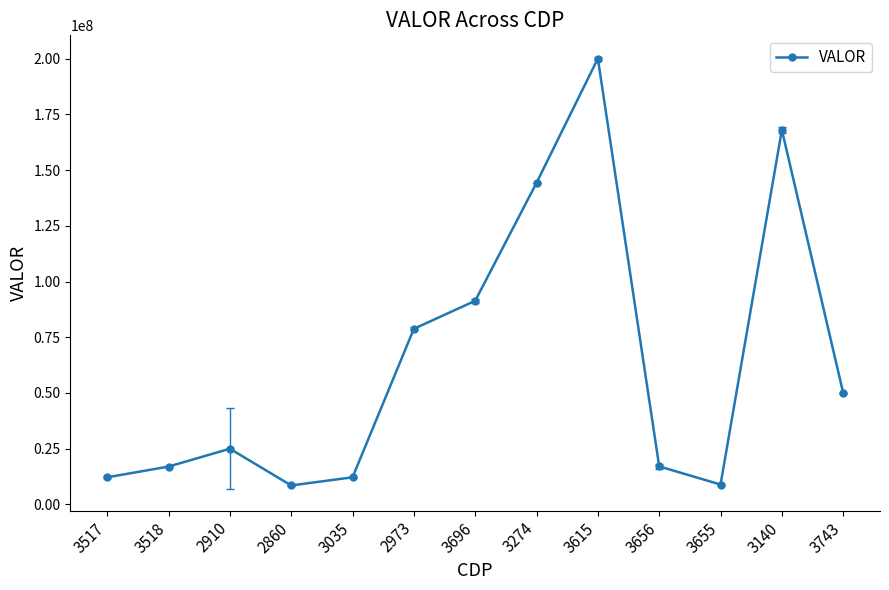

Read the value at 3518.

16985916